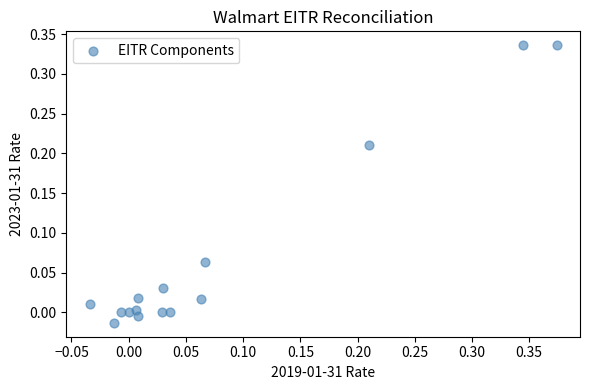

What is the range of X values (max minus min)?

0.4